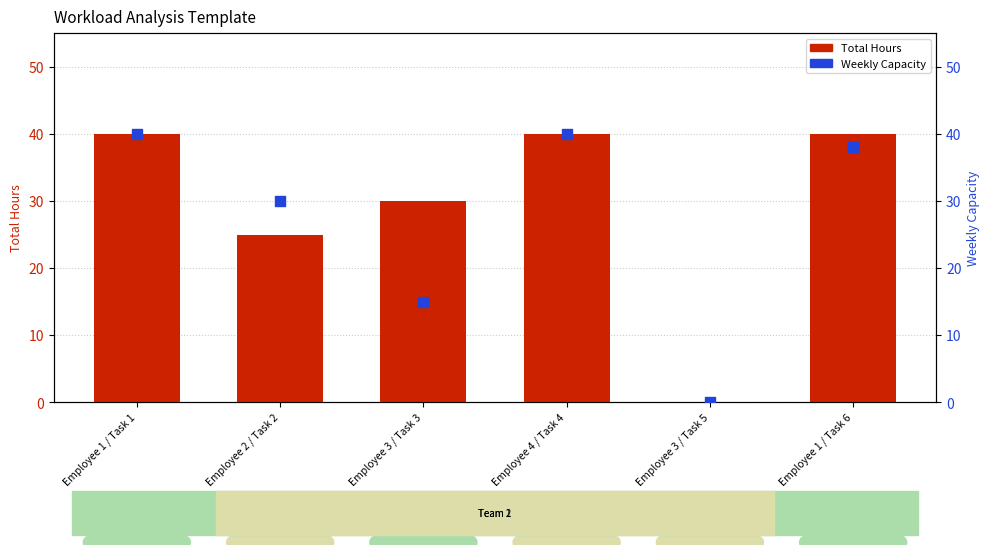

Which series has the largest total across all categories?

Total Hours